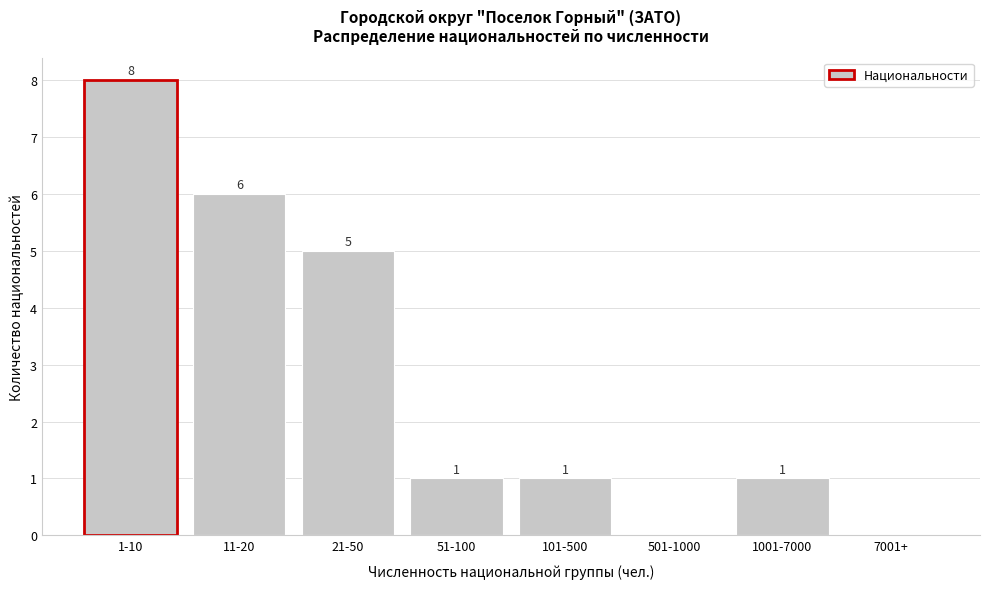

Reading left to right, what are all the values shown in this chart?

1-10=8	11-20=6	21-50=5	51-100=1	101-500=1	501-1000=0	1001-7000=1	7001+=0